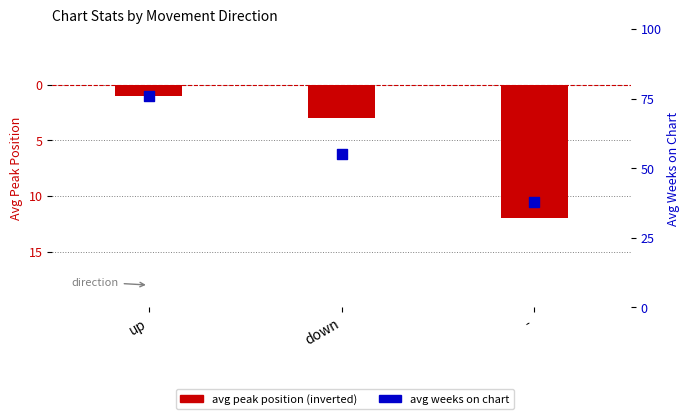

What are all the series names shown in the legend?

avg peak position (inverted), avg weeks on chart